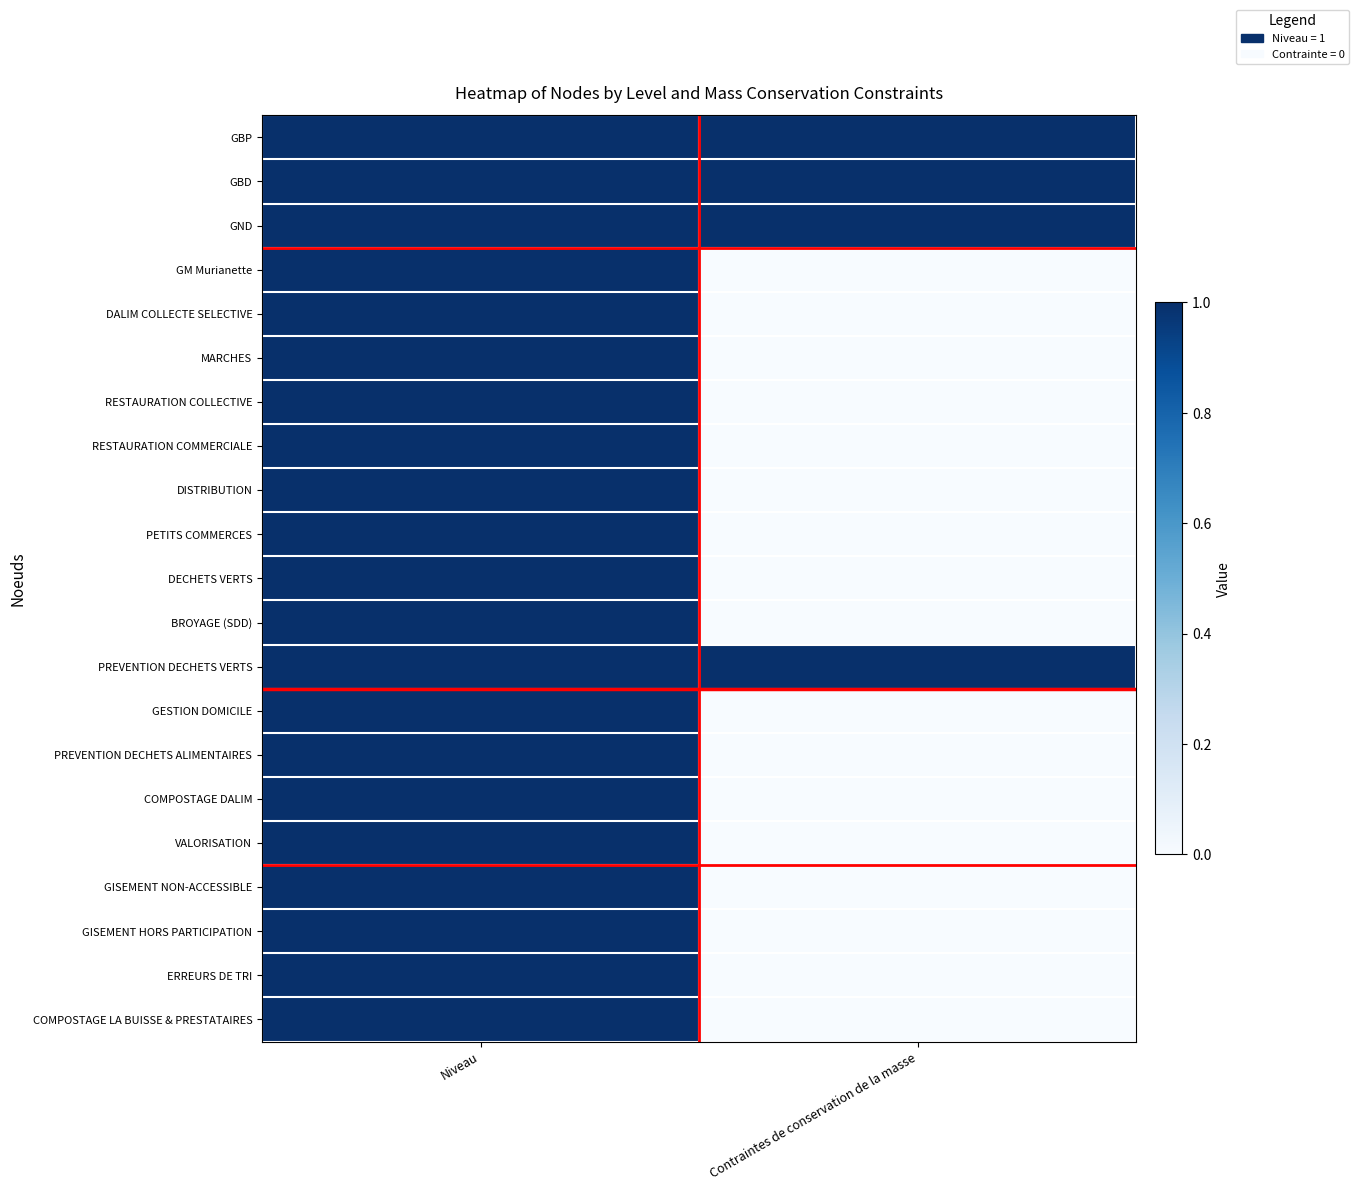

Between Contraintes de conservation de la masse and Niveau, which is larger?

Contraintes de conservation de la masse